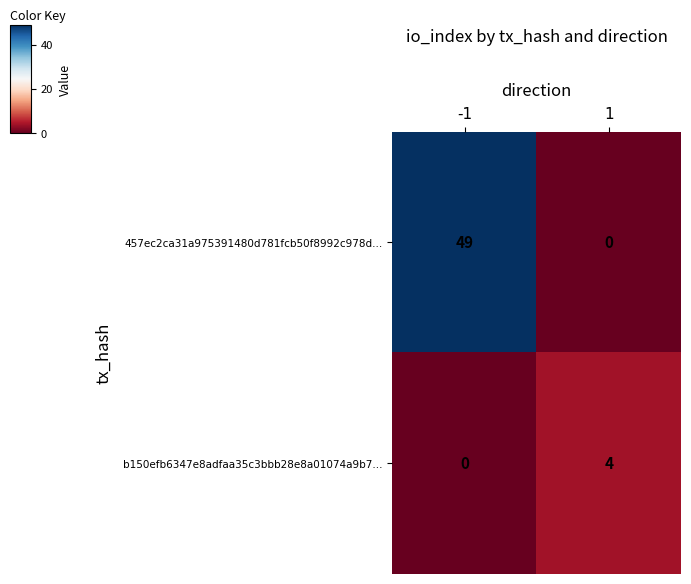

What is the approximate value of b150efb6347e8adfaa35c3bbb28e8a01074a9b7... at 1?

4